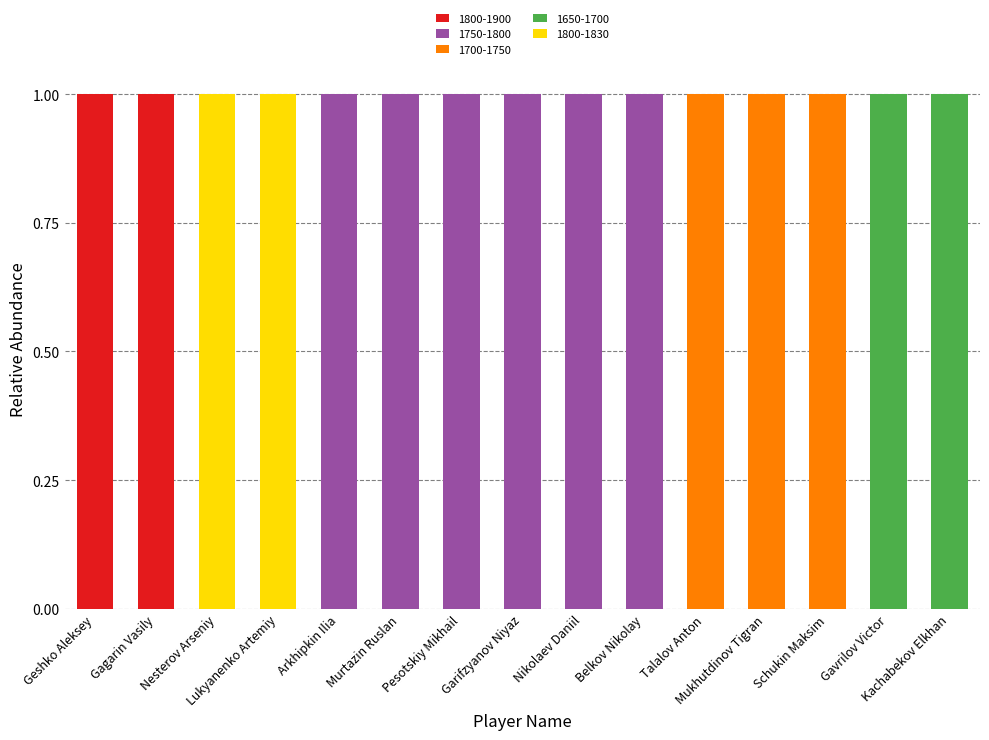

Count the number of categories in the chart.

15